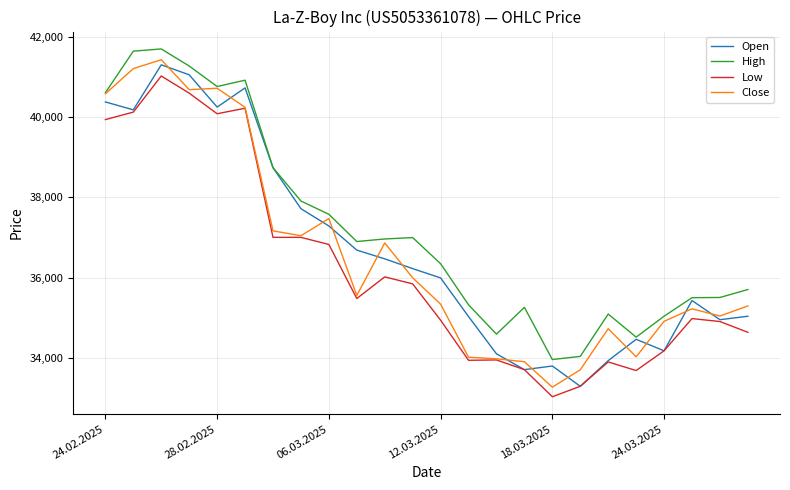

Which series has the largest total across all categories?

High